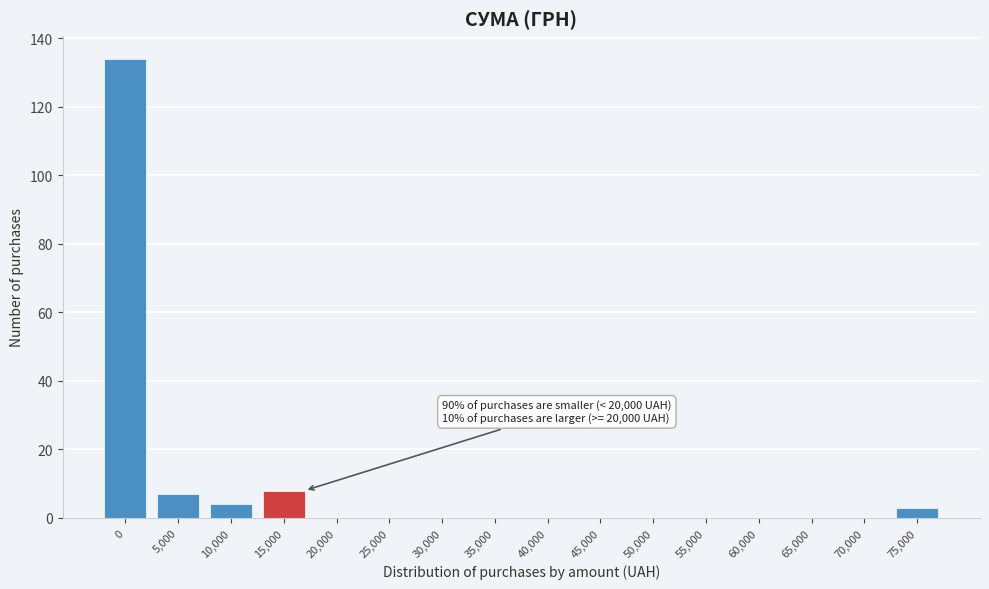

Reading right to left, transcribe all the data shown in this chart.

75,000=3	70,000=0	65,000=0	60,000=0	55,000=0	50,000=0	45,000=0	40,000=0	35,000=0	30,000=0	25,000=0	20,000=0	15,000=8	10,000=4	5,000=7	0=134